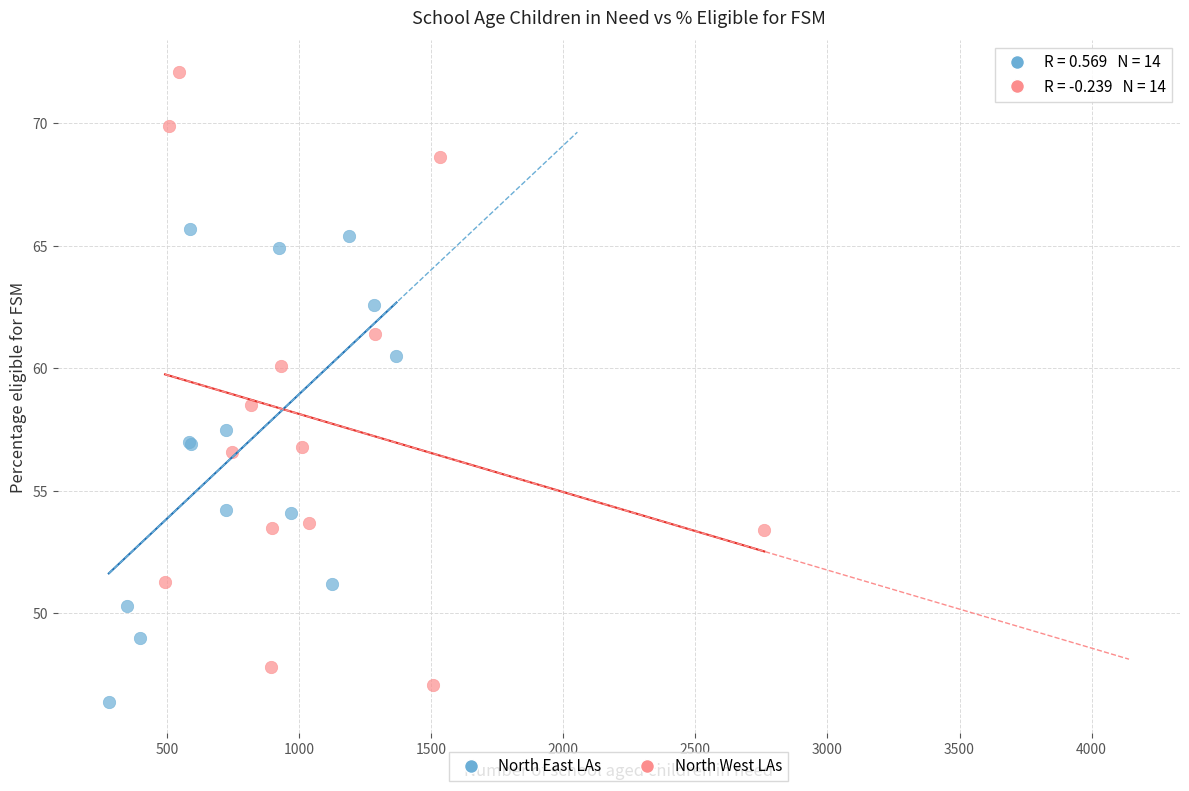

Which series has the widest spread of Y values?

North West LAs